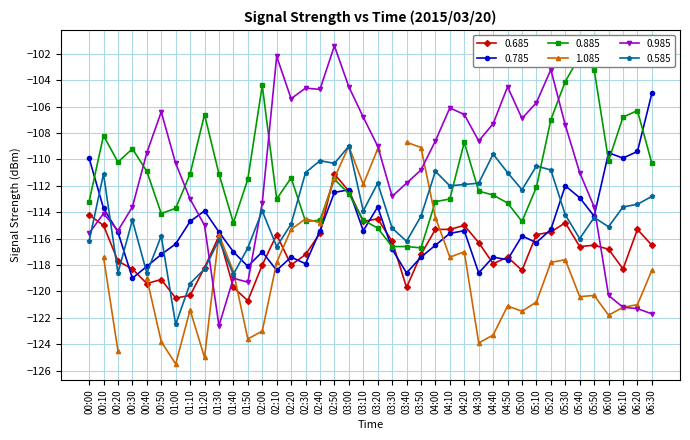

What is the minimum value for 0.585?

-122.5